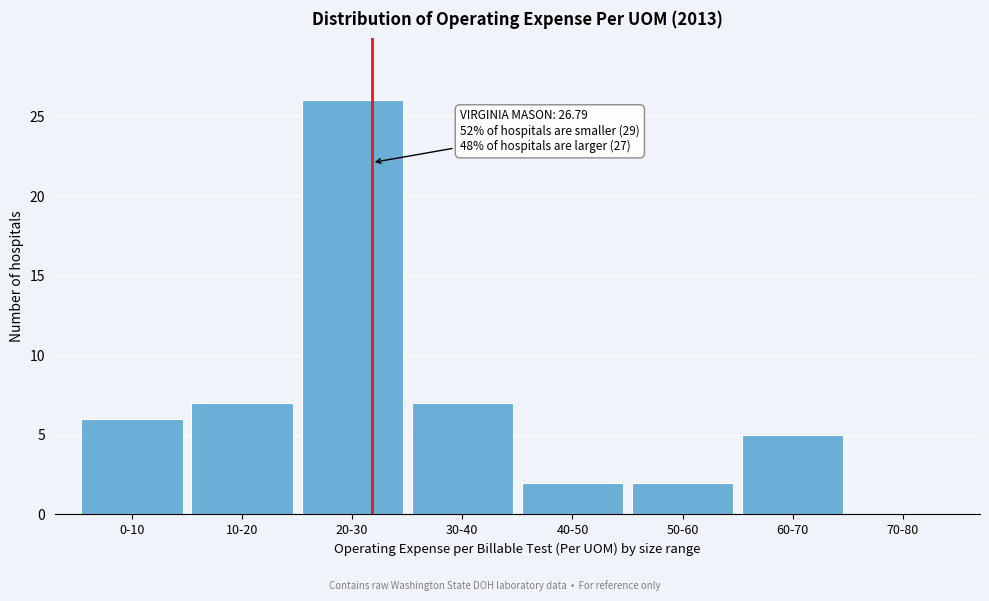

Reading left to right, what are all the values shown in this chart?

0-10=6	10-20=7	20-30=26	30-40=7	40-50=2	50-60=2	60-70=5	70-80=0